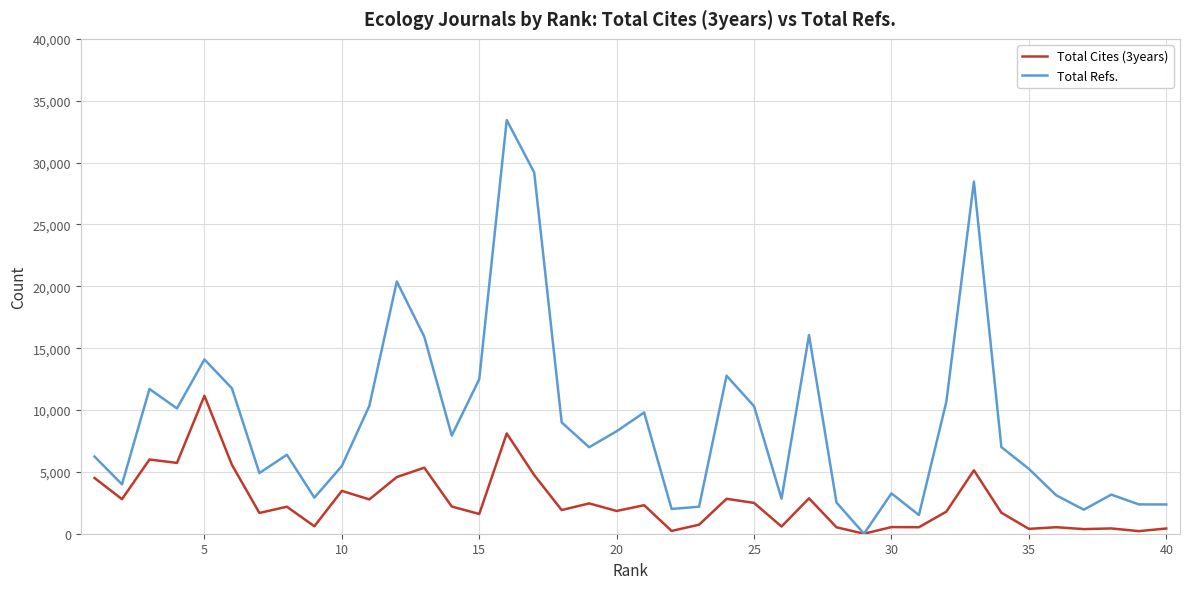

Which series has the widest spread of values?

Total Refs.